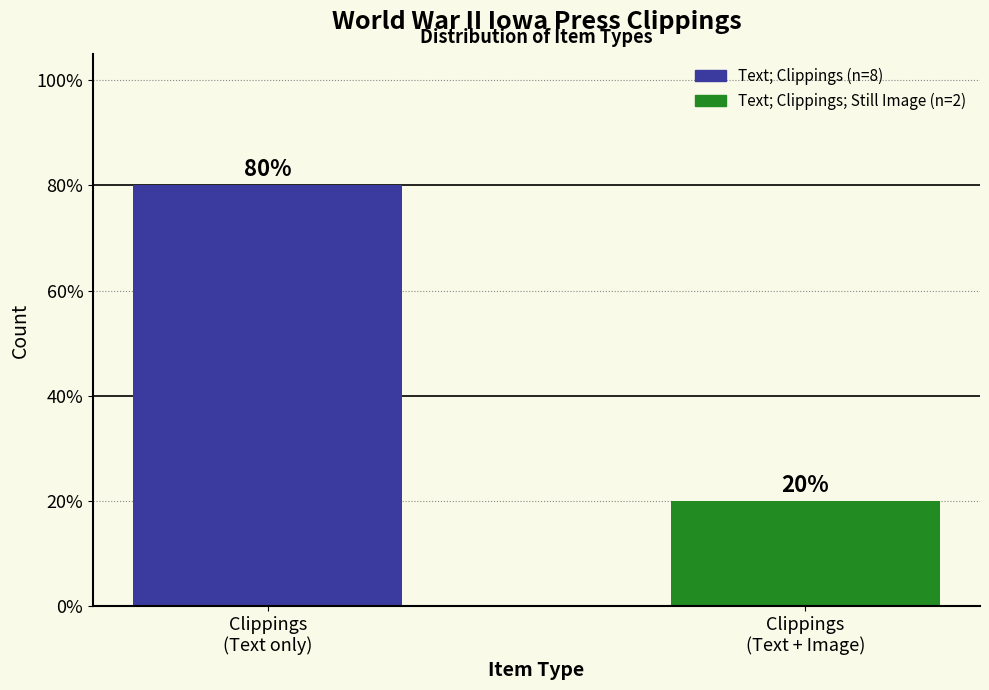

What is the change in value from Clippings
(Text only) to Clippings
(Text + Image)?

-60